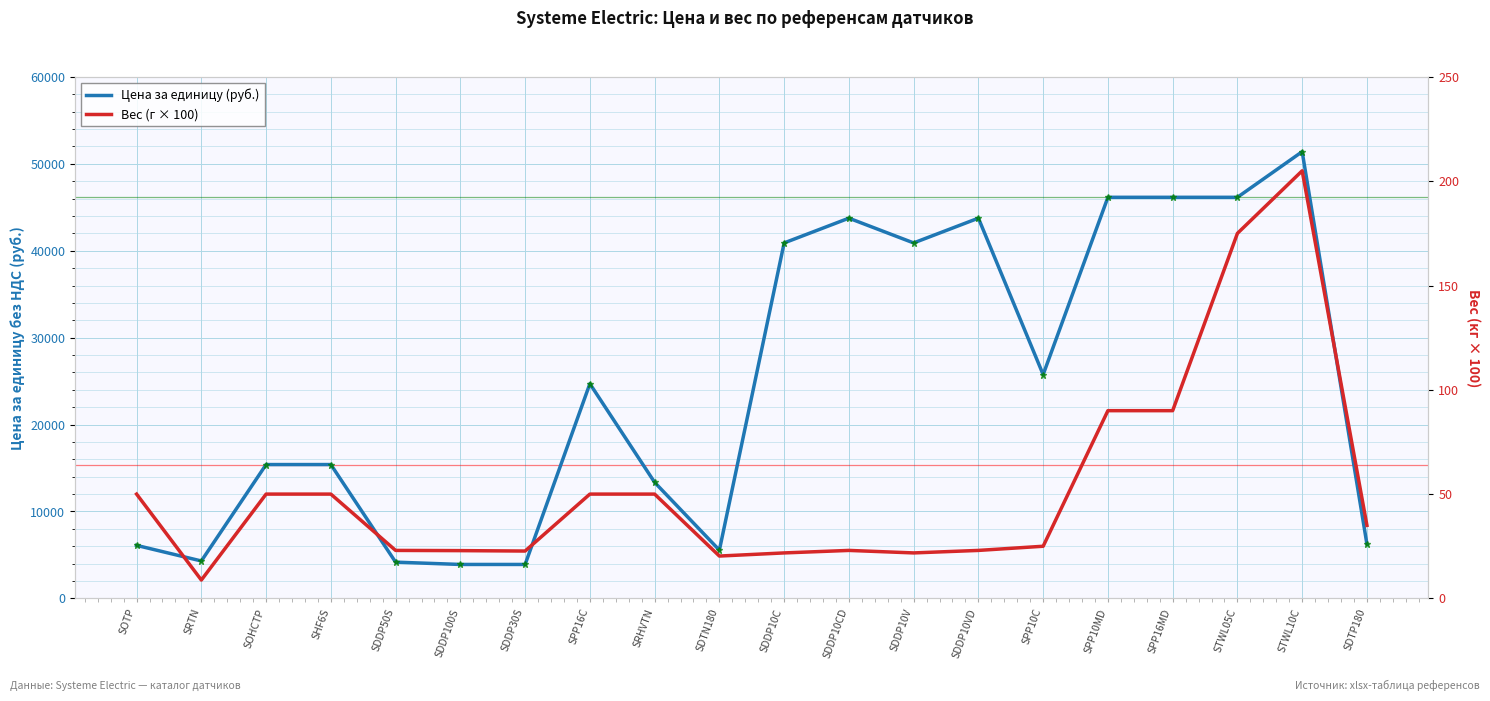

In Ценовые отметки, how many points are lower than both neighbors (excluding endpoints)?

4